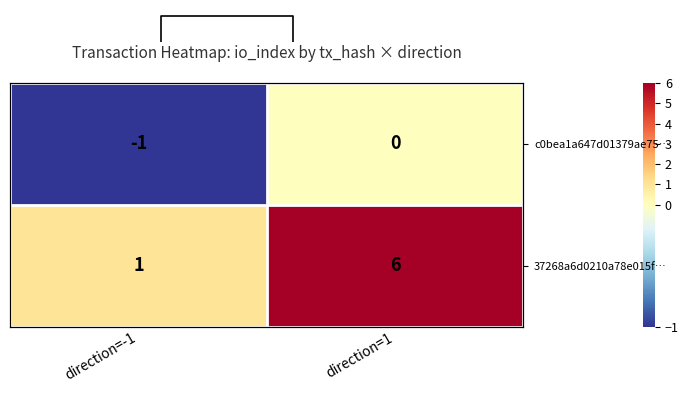

Count the number of categories in the chart.

2